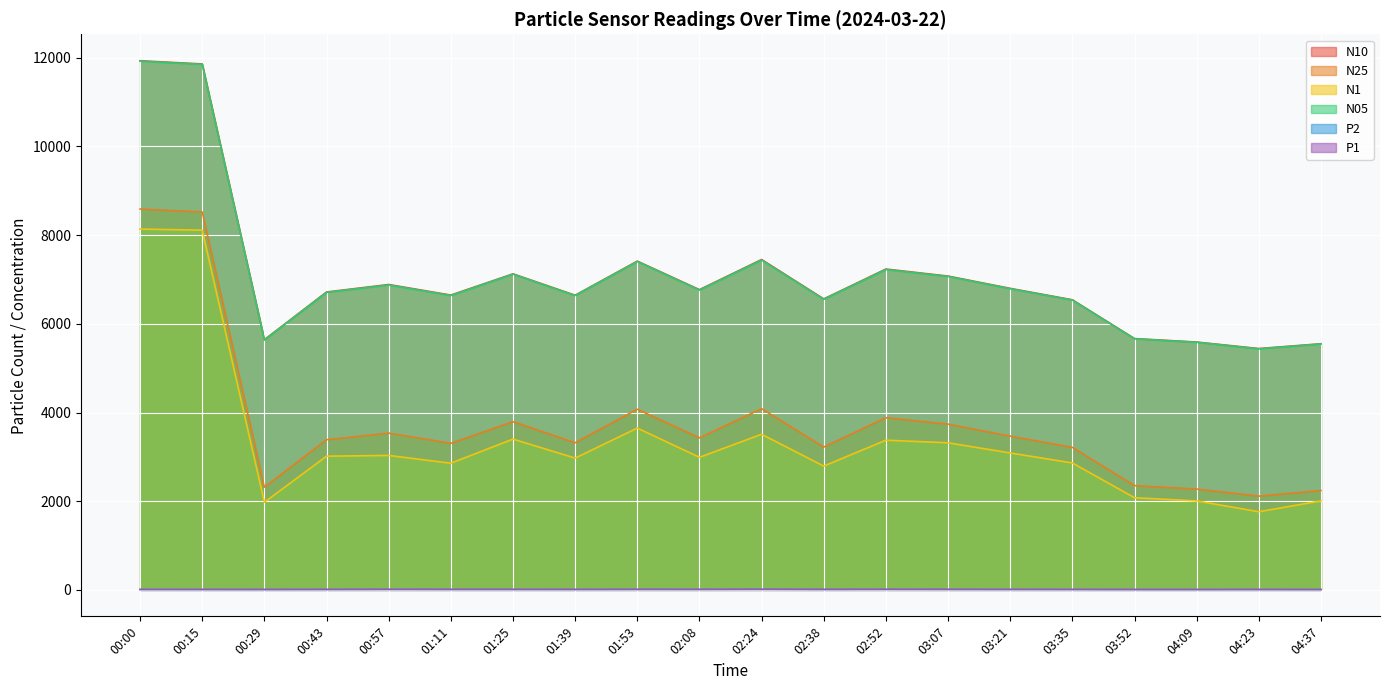

At which label is N10 closest to 8688?

02:24